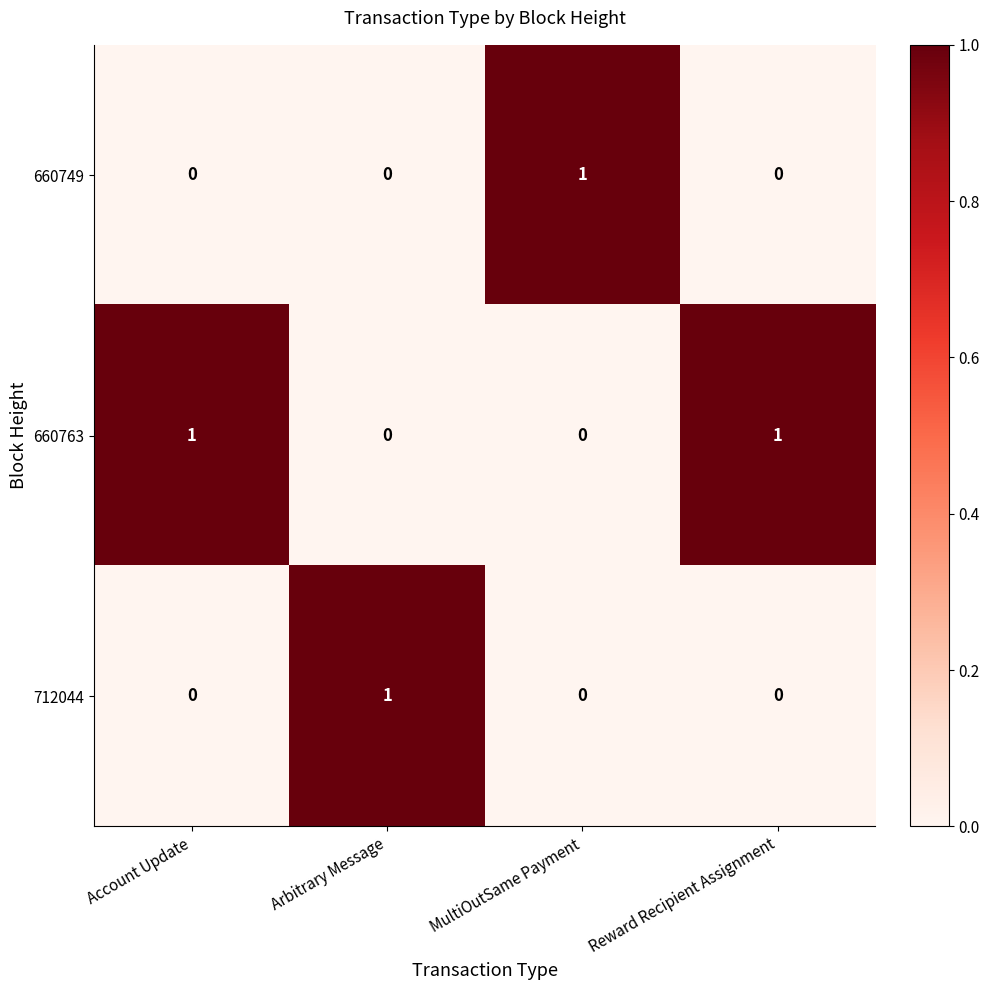

Is it true that 660763 equals 0 at MultiOutSame Payment?

True